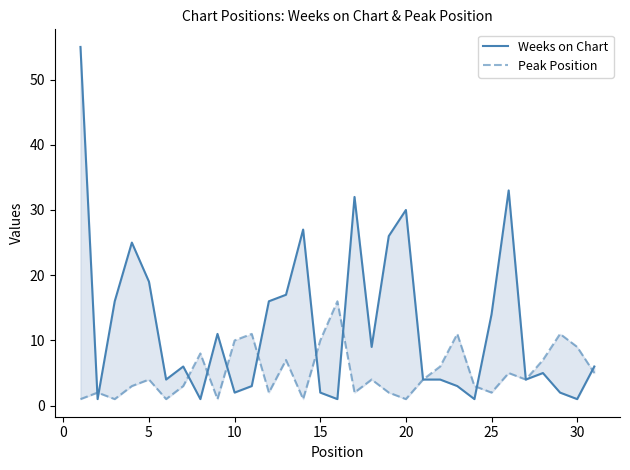

Which series ends up on top after the final intersection of Peak Position and Weeks on Chart?

Weeks on Chart